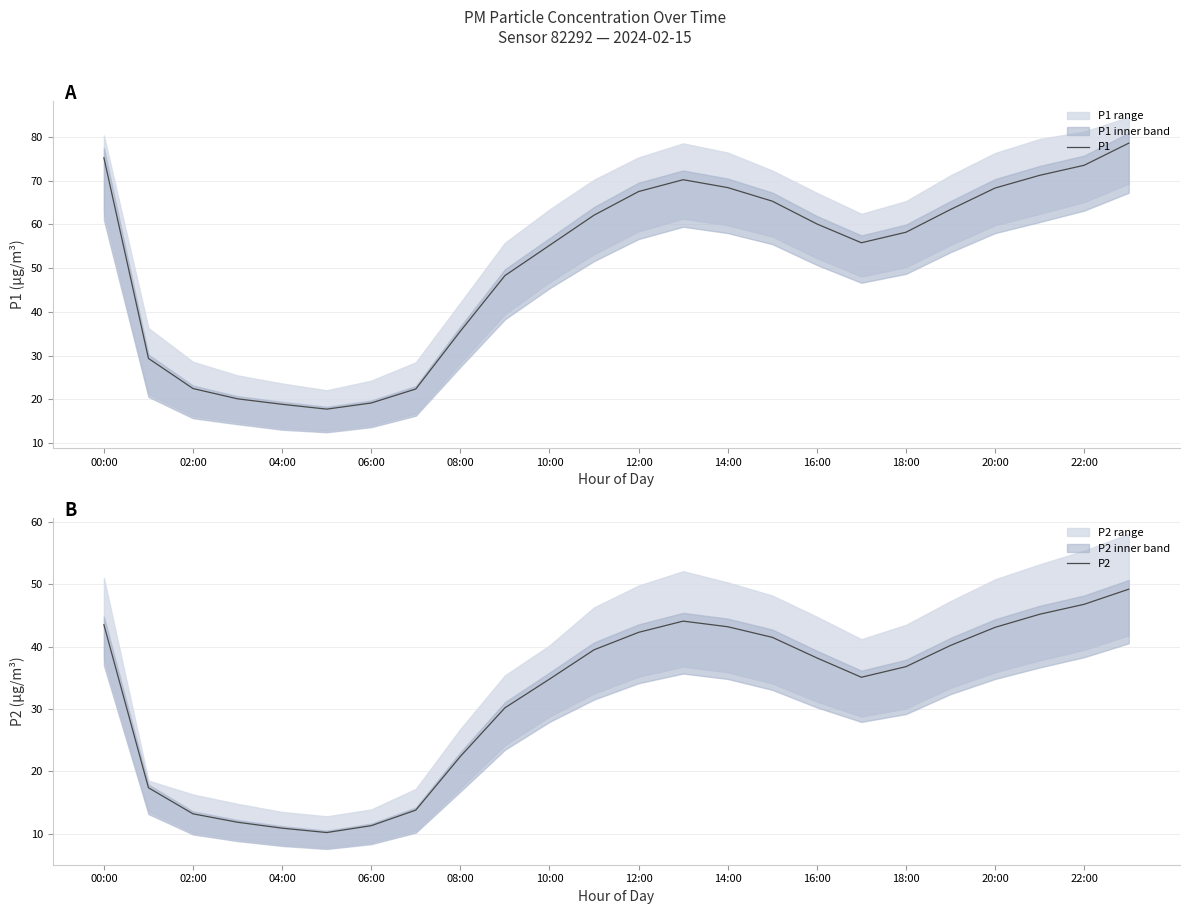

How many series are shown in this chart?

2